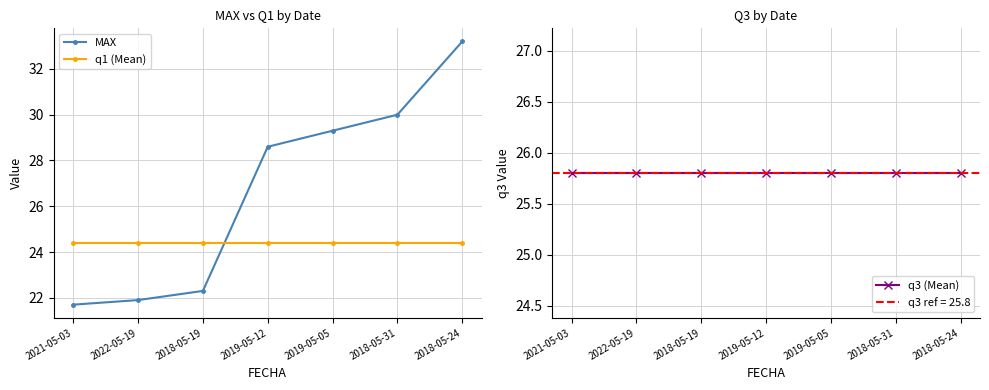

What is the sum of all q1 (Mean) values?

170.9